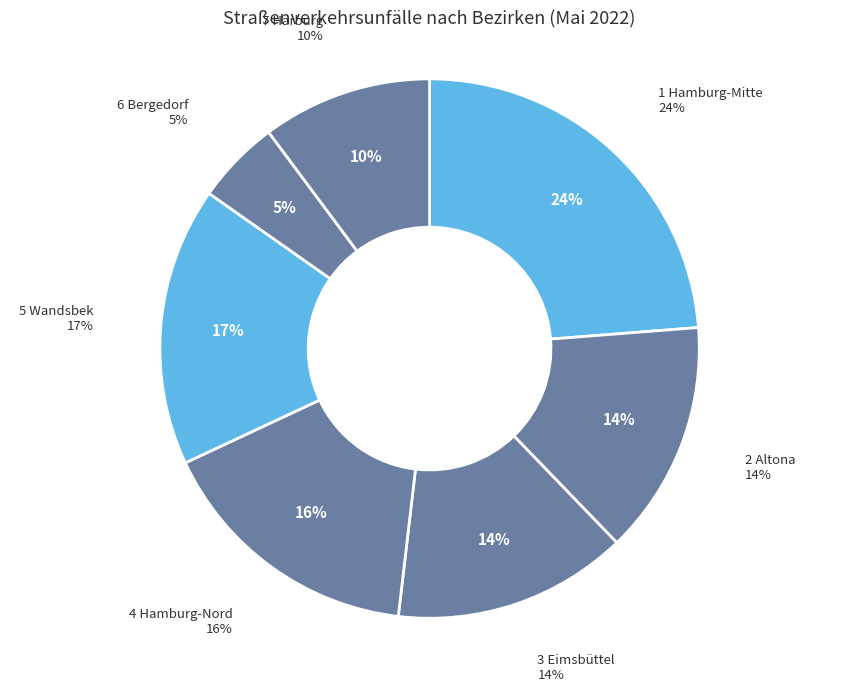

What is the largest slice in the pie chart?

1 Hamburg-Mitte